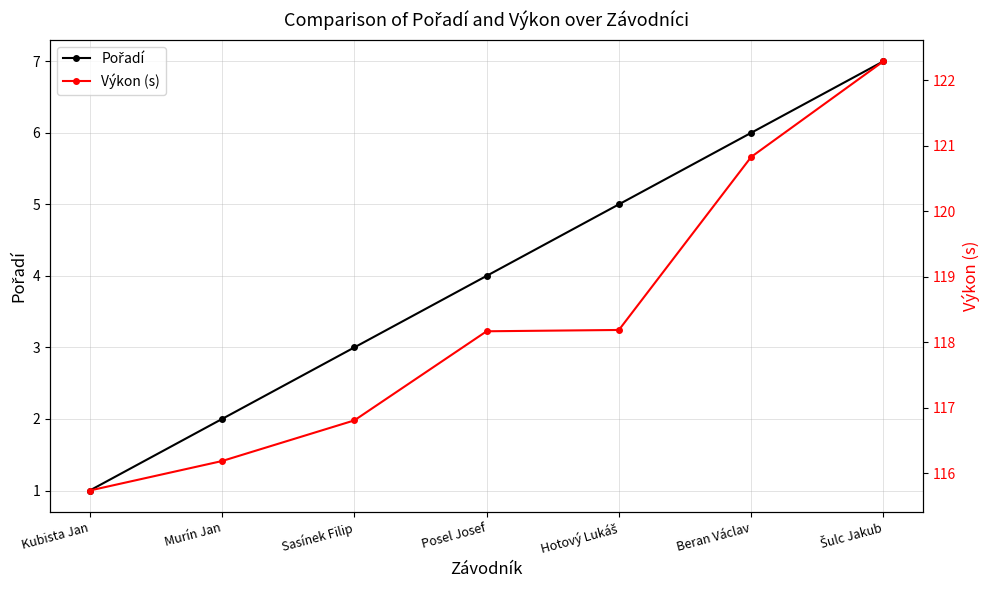

True or false: Výkon (s) has more than 2 interior local peaks.

False